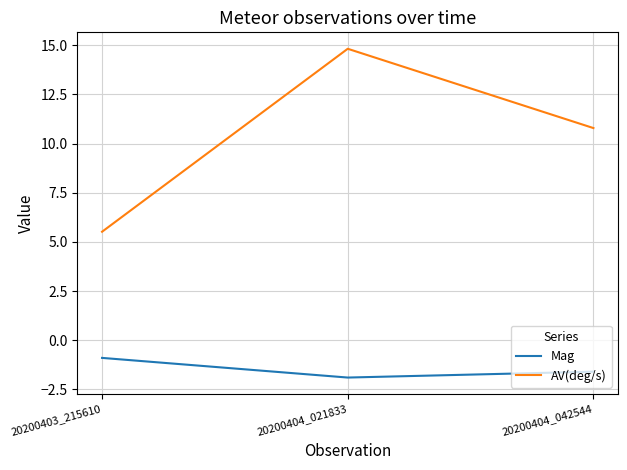

What is the difference between the Mag values at 20200403_215610 and 20200404_021833?

1.0